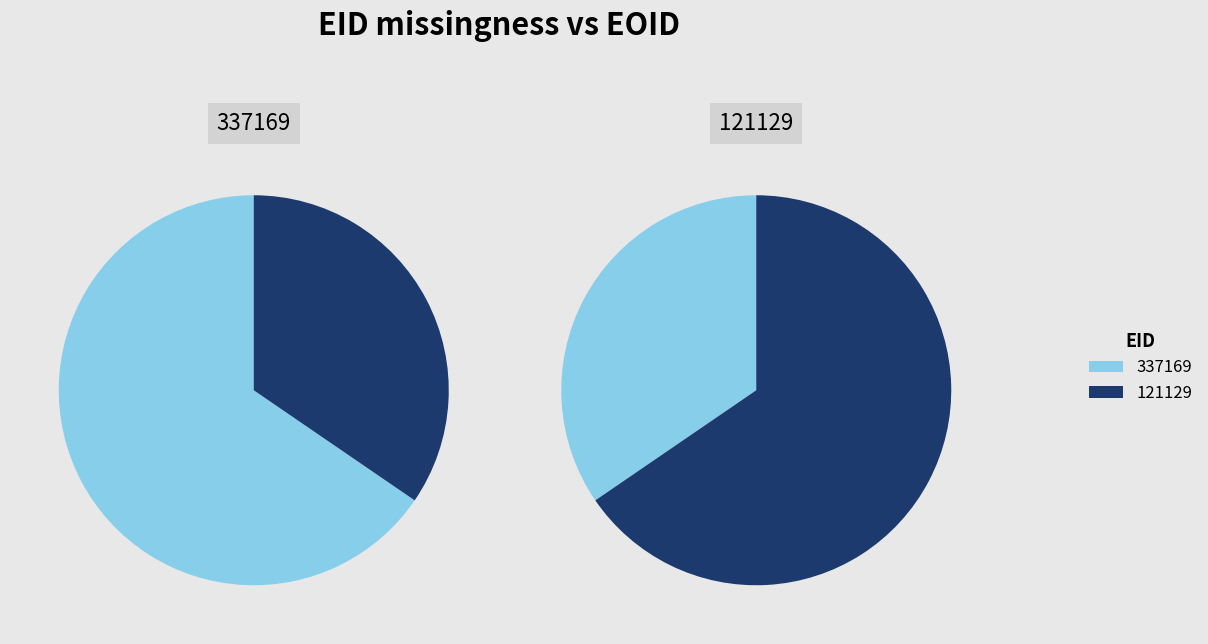

How many segments does this pie chart have?

2